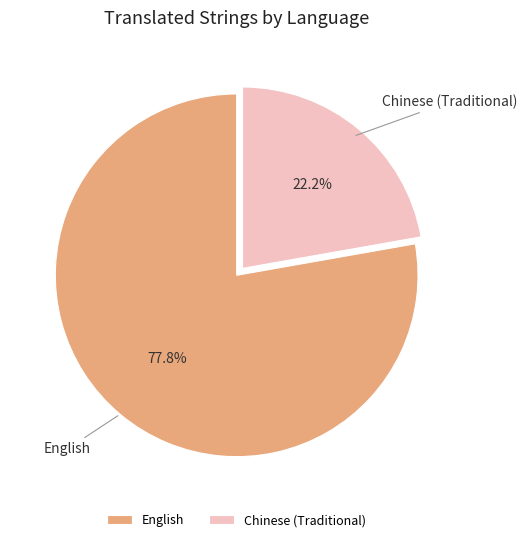

How many segments does this pie chart have?

2